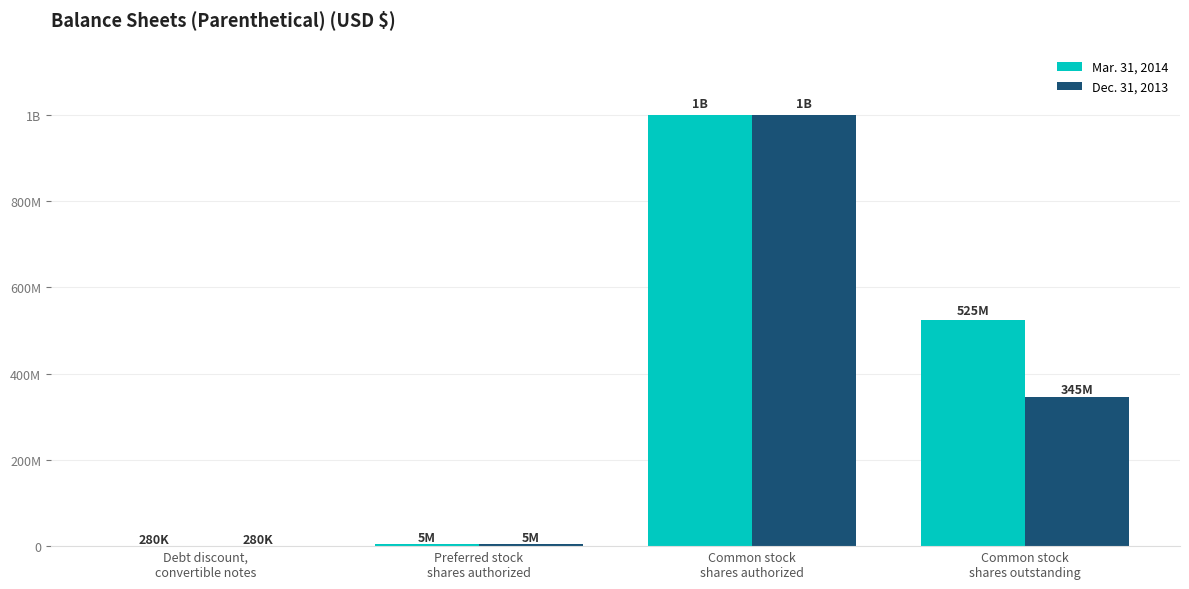

Where is Dec. 31, 2013 nearest to the value 500140000?

Common stock
shares outstanding